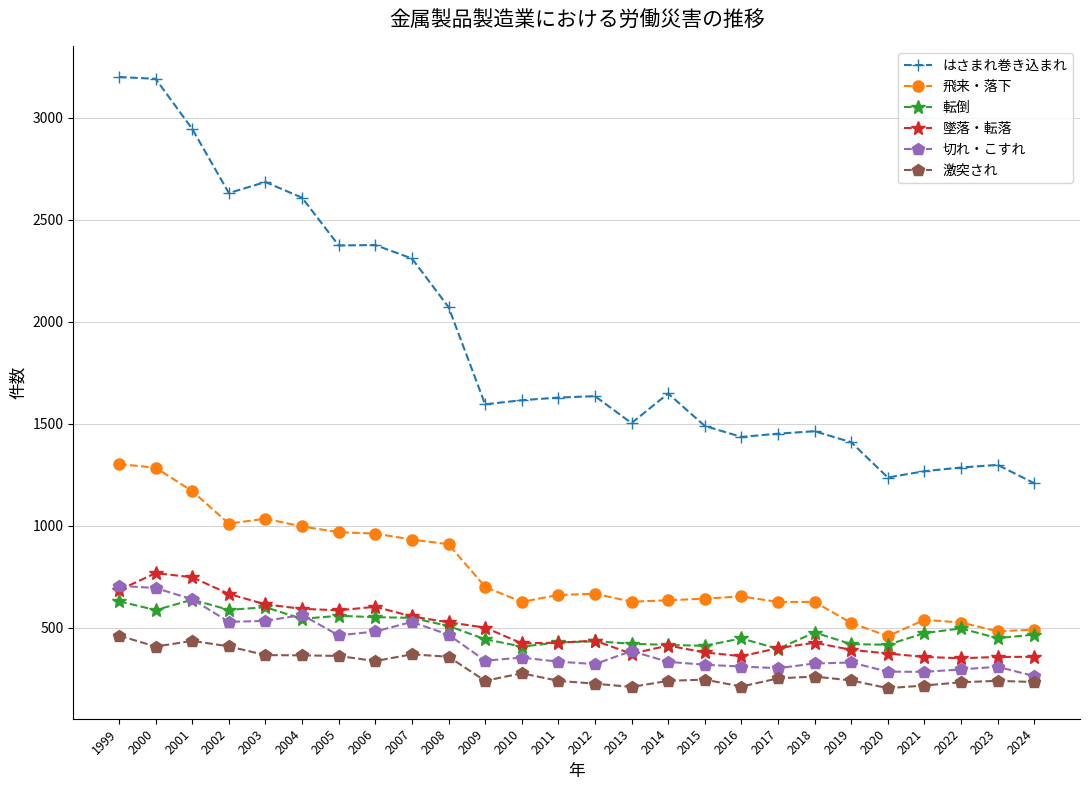

Is the value of 切れ・こすれ at 2024 greater than the value of 飛来・落下 at 2000?

No